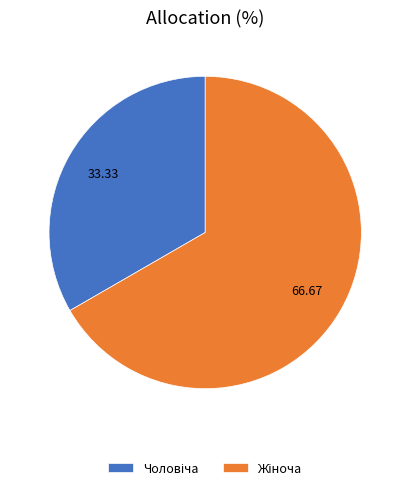

To the nearest percent, what is the difference between the Чоловіча and Жіноча slice percentages?

33%